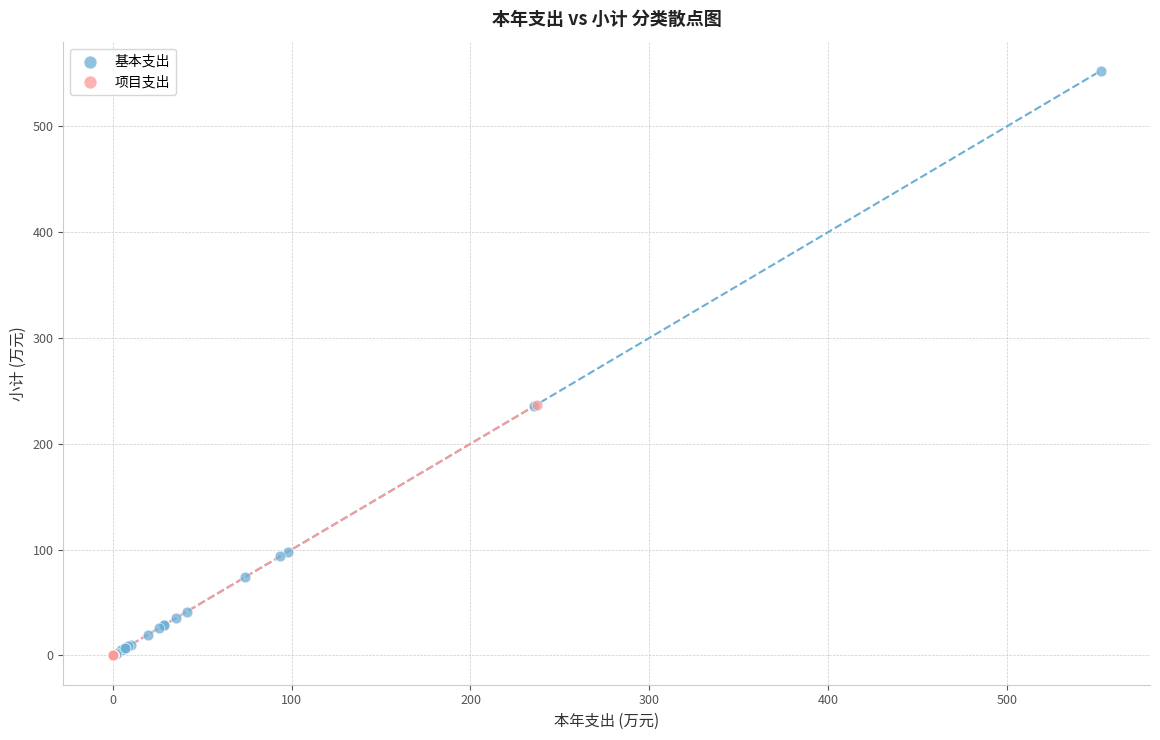

Which series contains the highest Y value?

基本支出